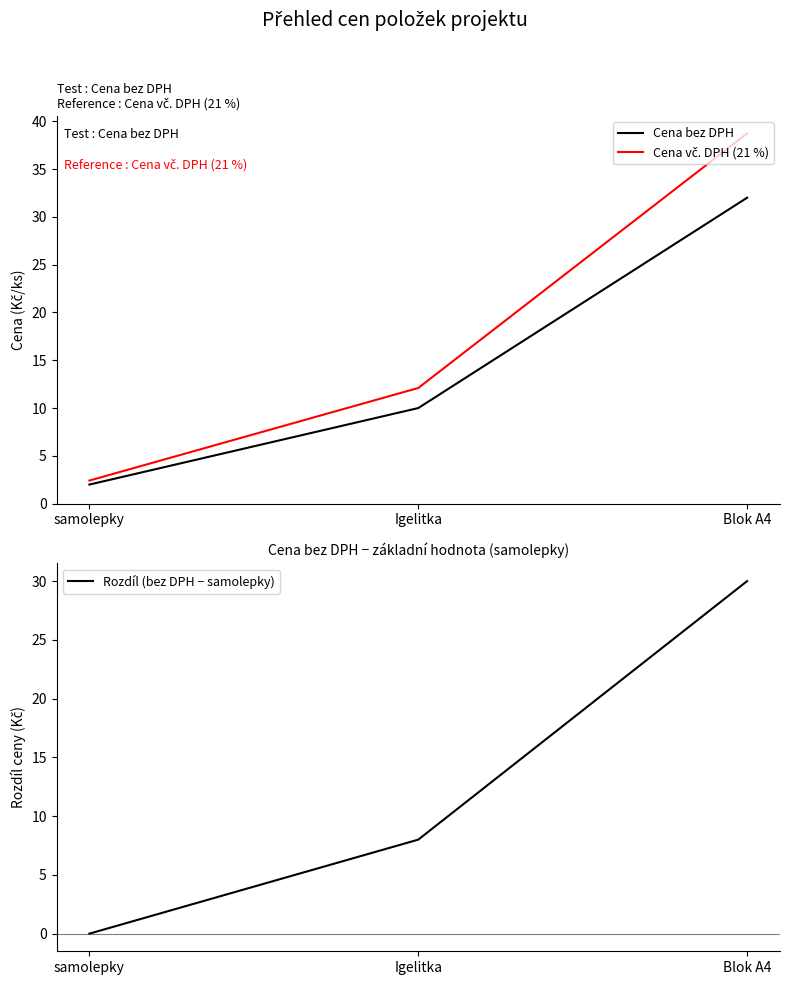

List the series in order of their overall mean, highest first.

Cena vč. DPH (21 %), Cena bez DPH, Rozdíl (bez DPH − samolepky)